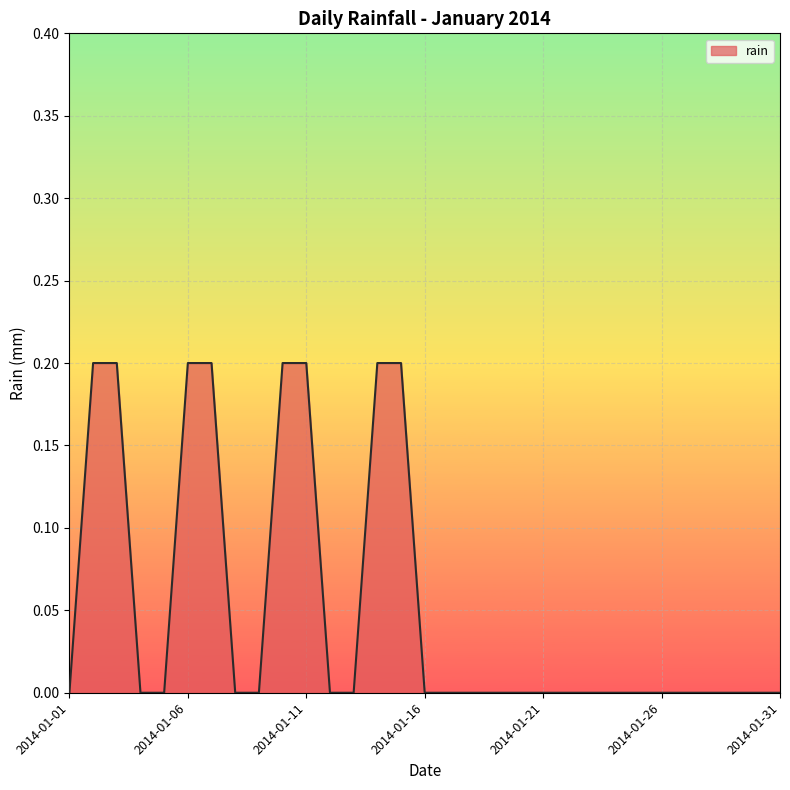

At which category does the chart reach its peak across all series?

2014-01-02